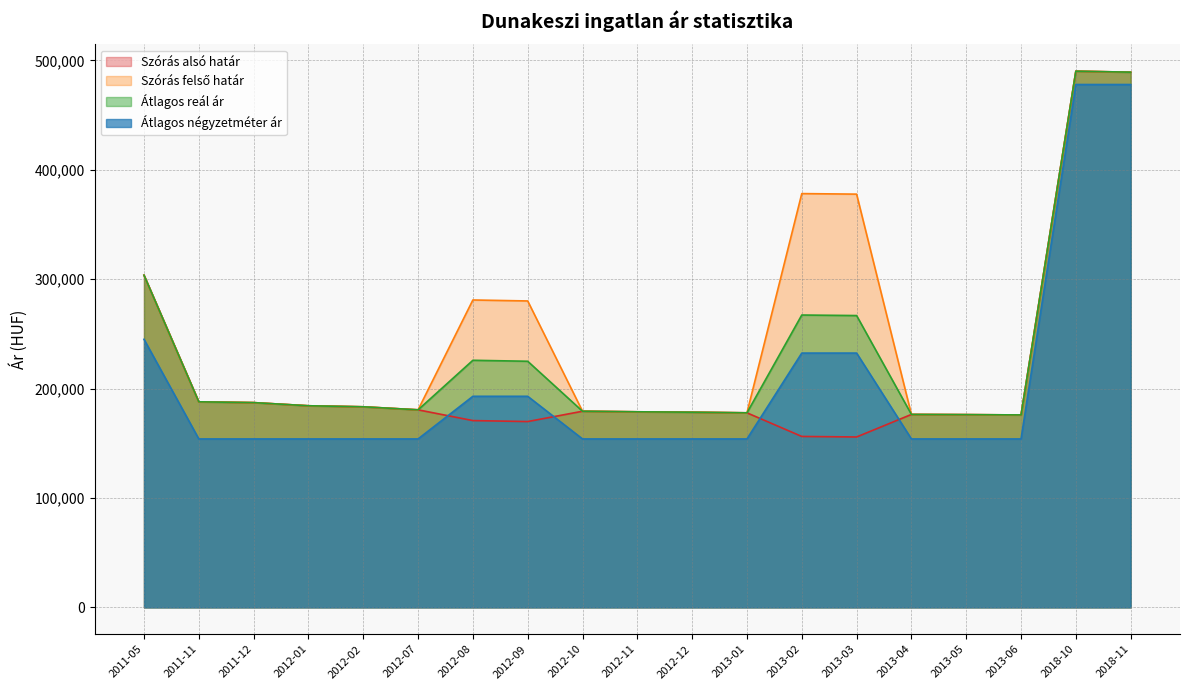

The Szórás felső határ series shows 377791 at 2013-03. True or false?

True